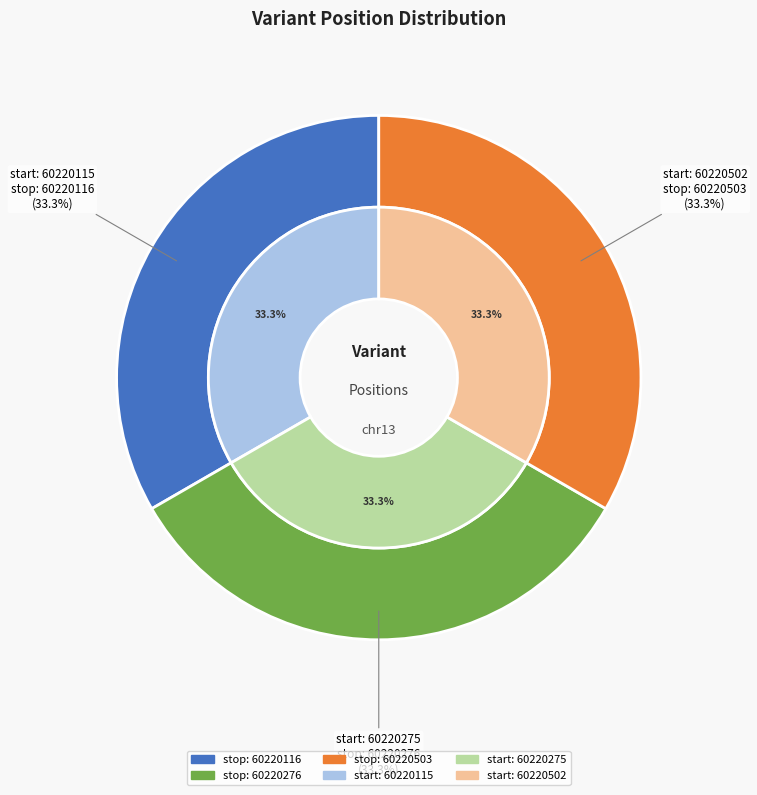

What percentage is the 60220275 slice, to the nearest percent?

33%